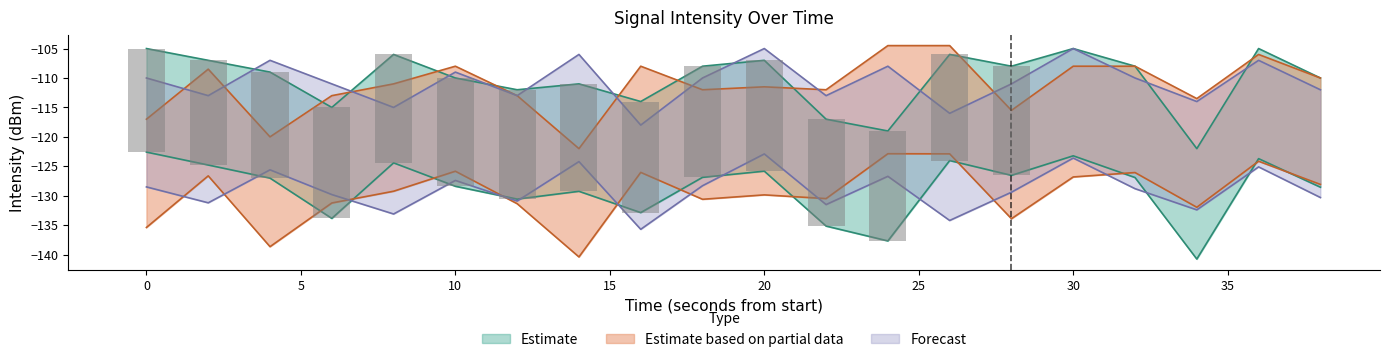

At 12, list the series in order from largest to smallest.

Estimate, Forecast, Estimate based on partial data